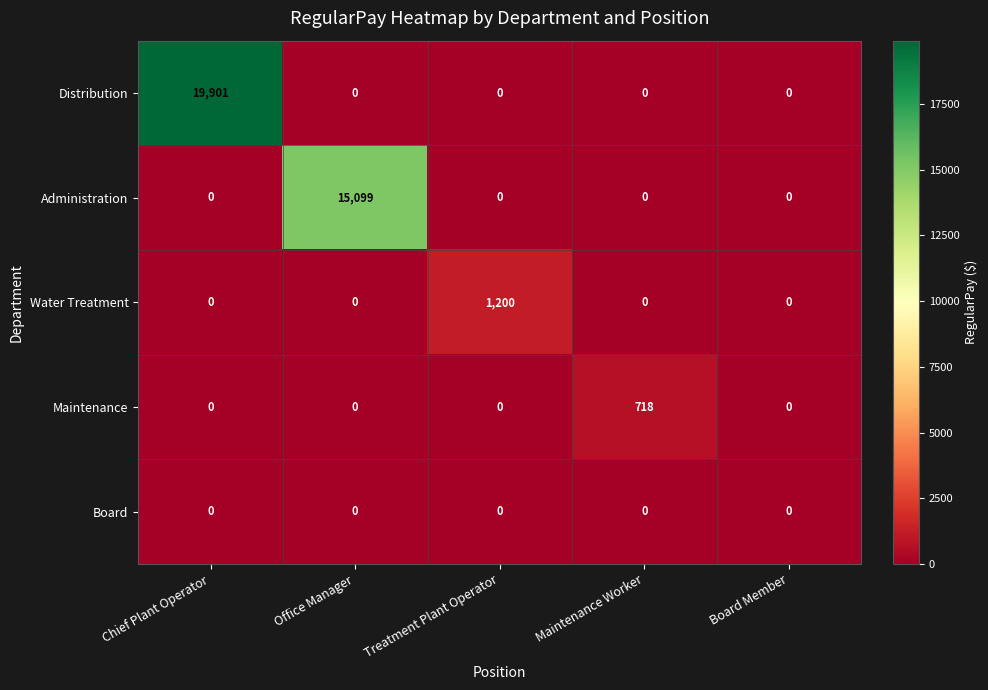

What is the difference between the Maintenance values at Maintenance Worker and Chief Plant Operator?

718